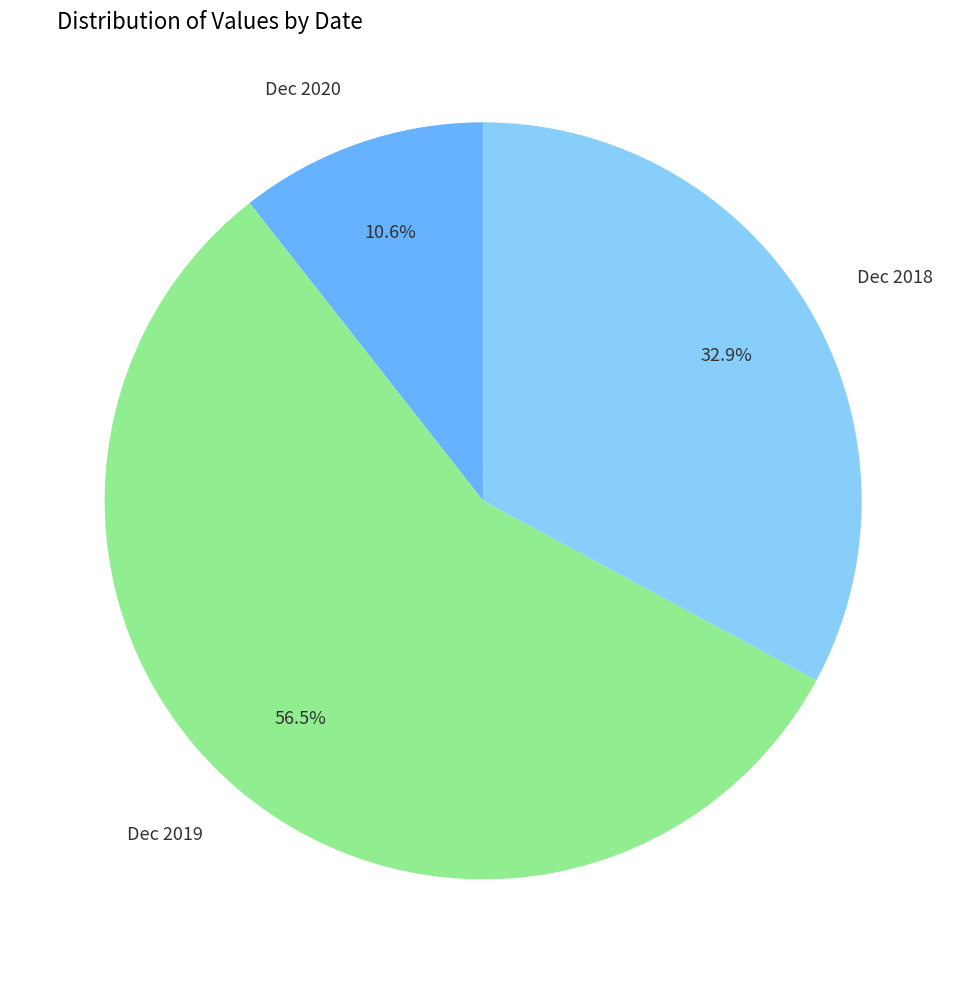

To the nearest percent, what percentage of the pie is Dec 2018?

33%